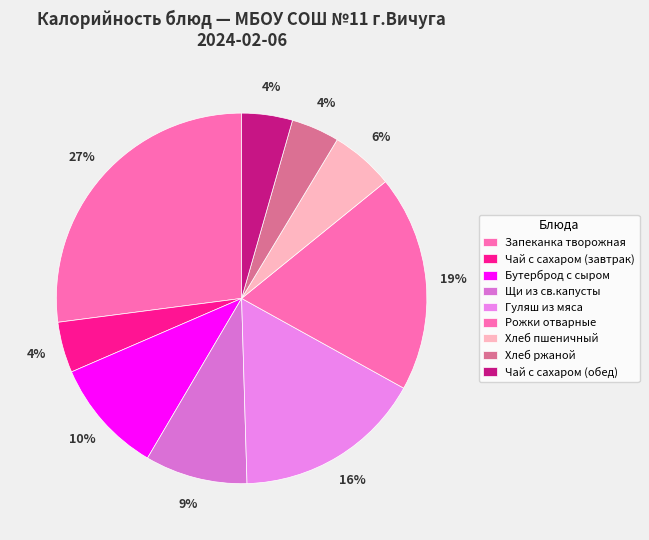

To the nearest percent, what is the difference between the largest and smallest slice percentages?

23%